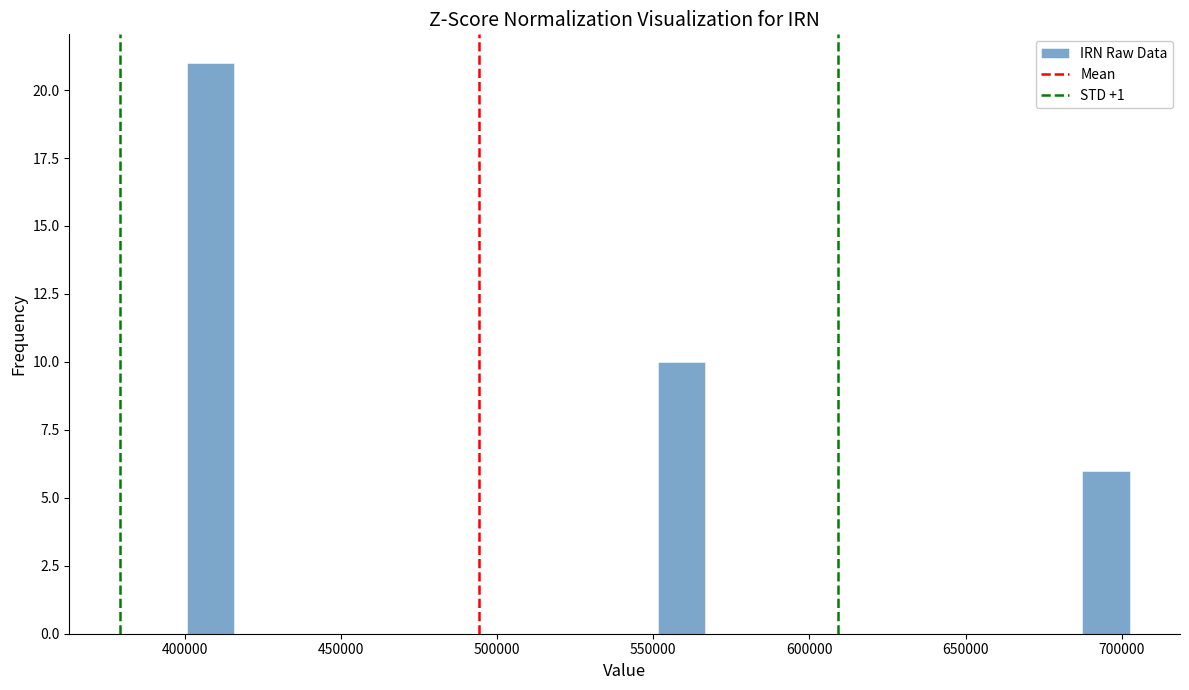

Read against the x-axis, roughly where is the centre of the tallest bar?

410000